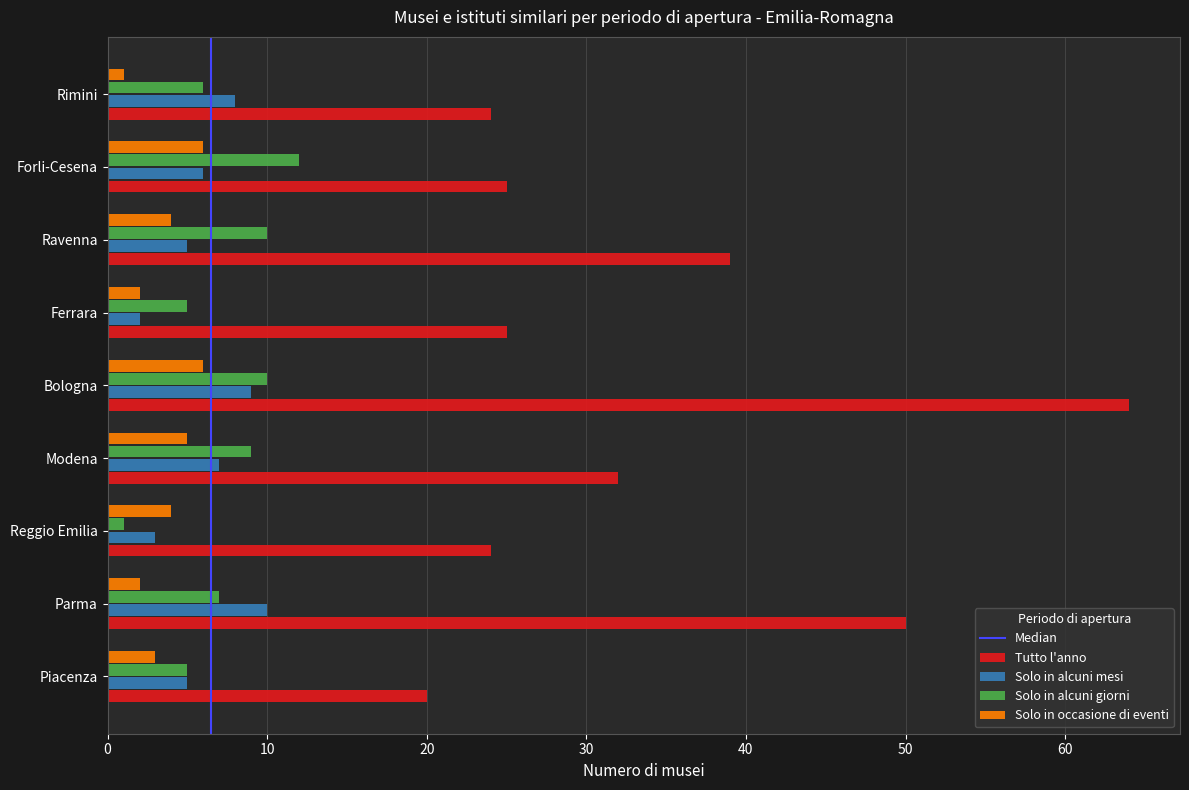

At which label is Tutto l'anno closest to 42?

Ravenna